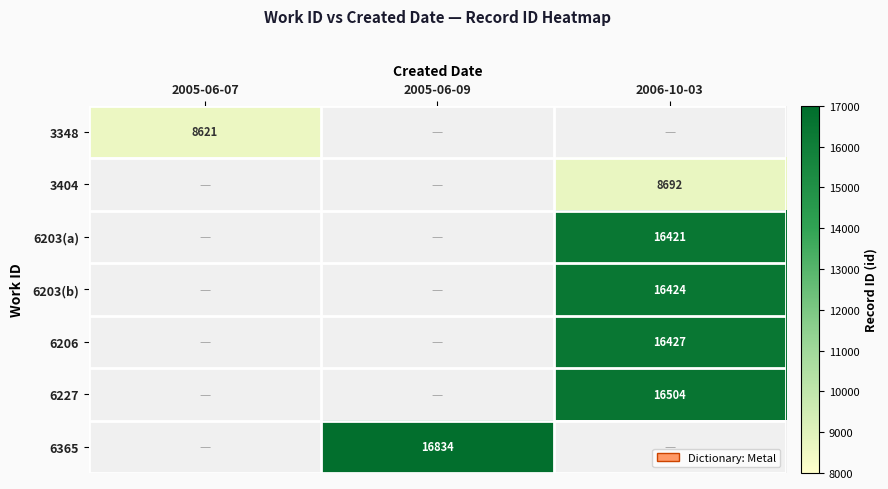

Is the value of 3404 at 2006-10-03 greater than the value of 6203(b) at 2006-10-03?

No